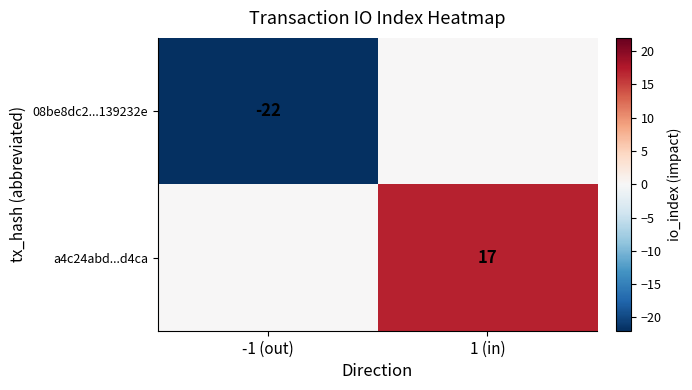

Is it true that 08be8dc2...139232e equals -22 at -1 (out)?

True